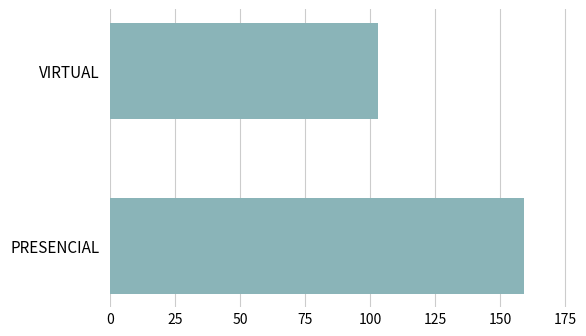

The value at PRESENCIAL is 235. True or false?

False